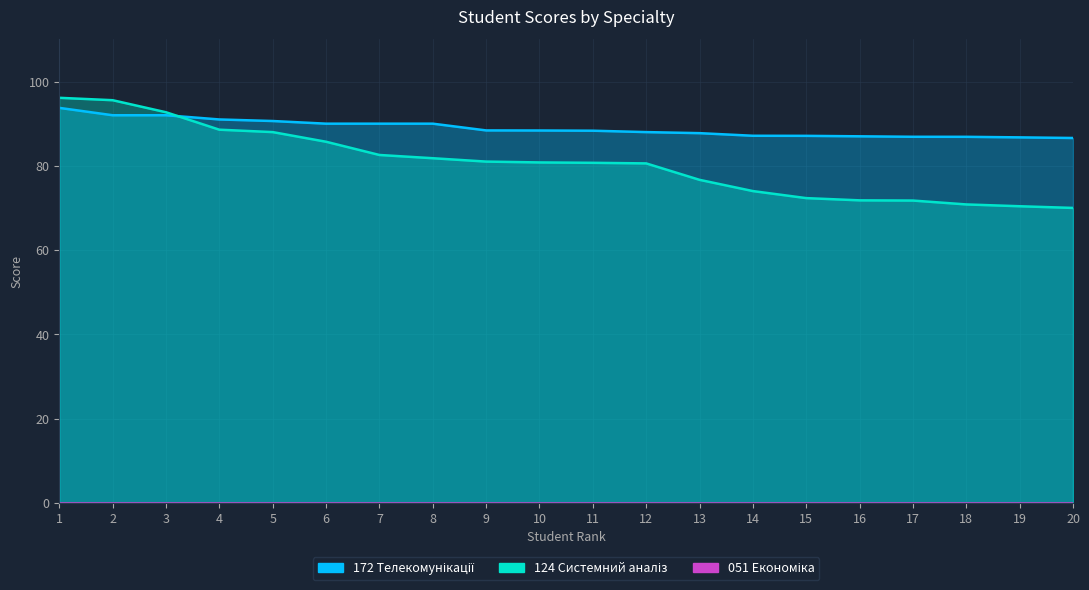

True or false: 172 Телекомунікації has more than 2 points higher than both neighbors.

False